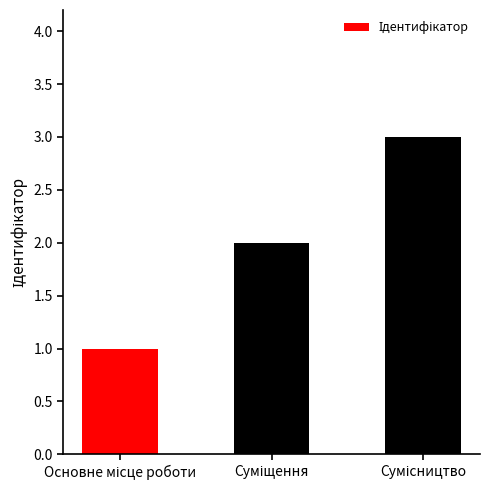

Reading right to left, list all the values displayed in this chart.

3	2	1